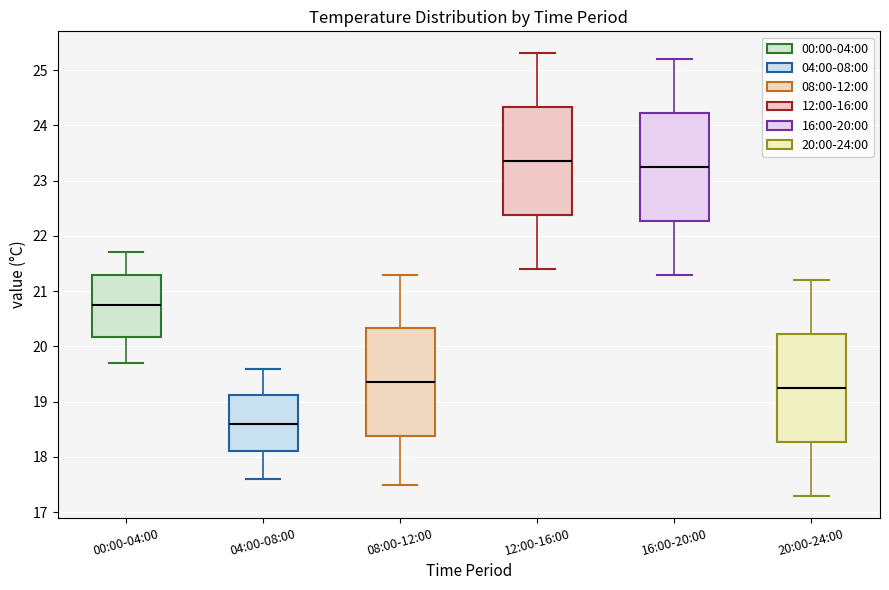

Reading left to right, transcribe this box plot: for each box, give where its median line is, the range the box spans, and where its two whiskers end, as read against the y-axis. The values are not printed on the chart, so give them approximately, as read against the axis.

00:00-04:00: median 20.8, box 20.2 to 21.3, whiskers 19.7 to 21.7
04:00-08:00: median 18.6, box 18.1 to 19.1, whiskers 17.6 to 19.6
08:00-12:00: median 19.4, box 18.4 to 20.3, whiskers 17.5 to 21.3
12:00-16:00: median 23.4, box 22.4 to 24.3, whiskers 21.4 to 25.3
16:00-20:00: median 23.3, box 22.3 to 24.2, whiskers 21.3 to 25.2
20:00-24:00: median 19.3, box 18.3 to 20.2, whiskers 17.3 to 21.2